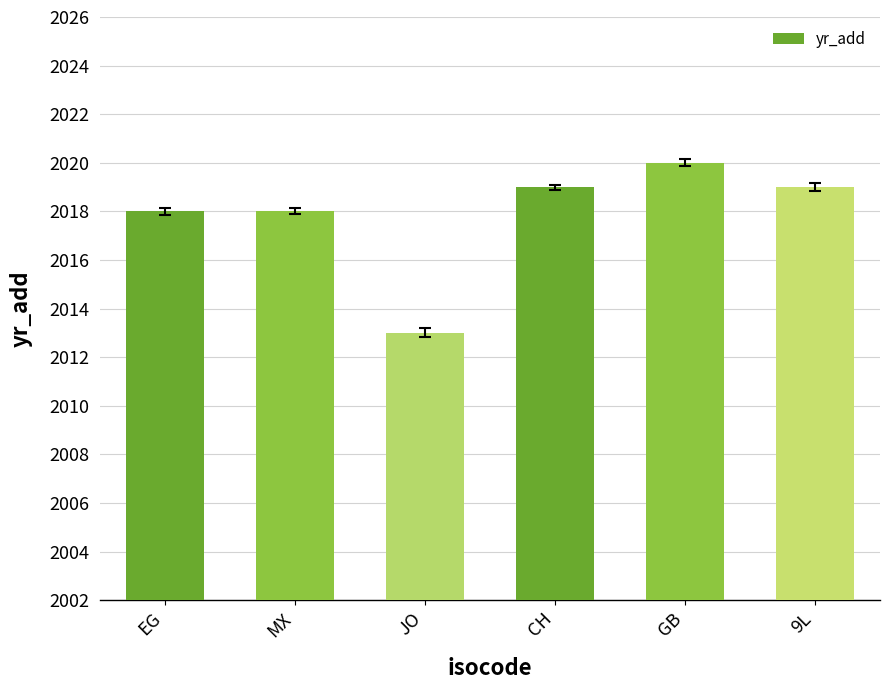

Are the bars horizontal?

No